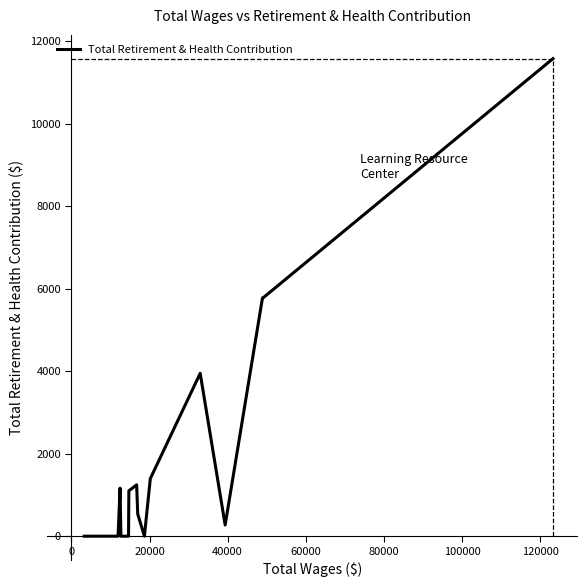

What is the greatest value displayed?

11572